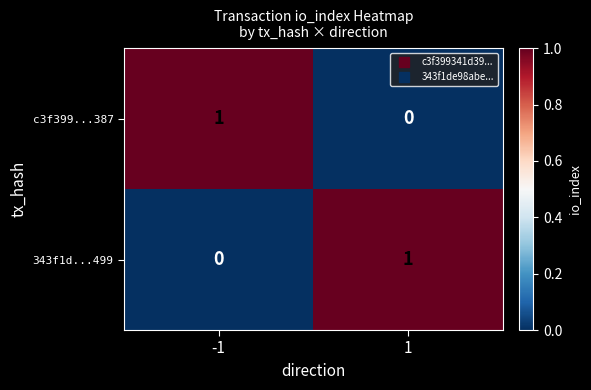

The value of c3f399...387 at -1 is 1. True or false?

True